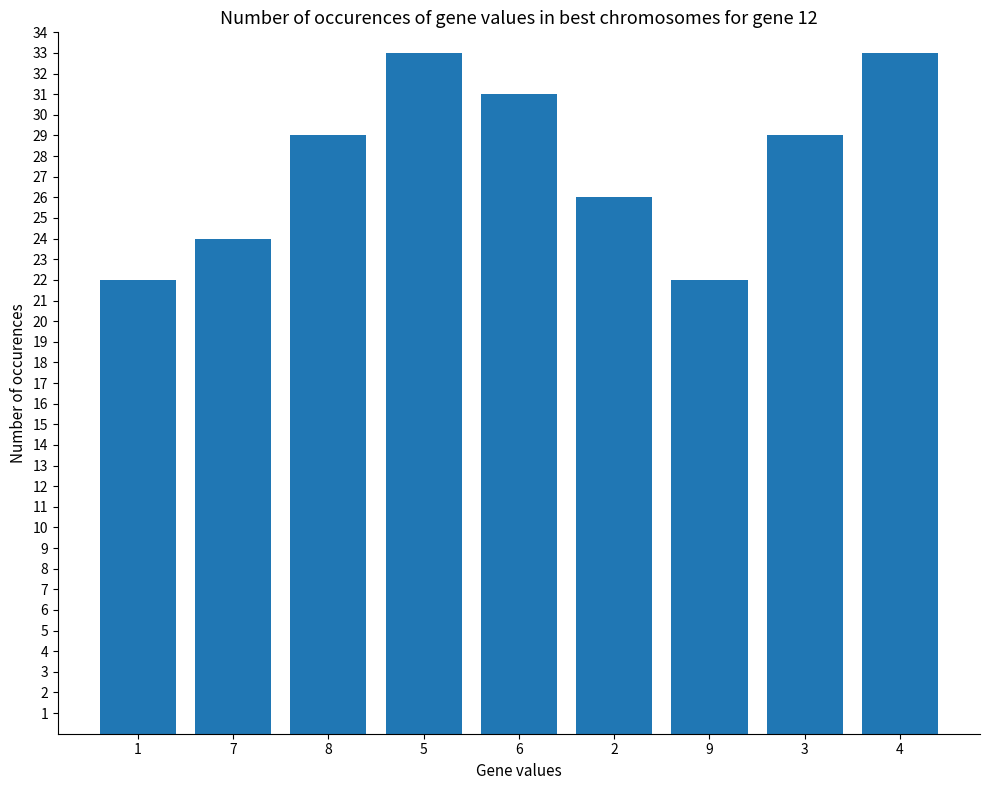

What is the change in value from 7 to 9?

-2